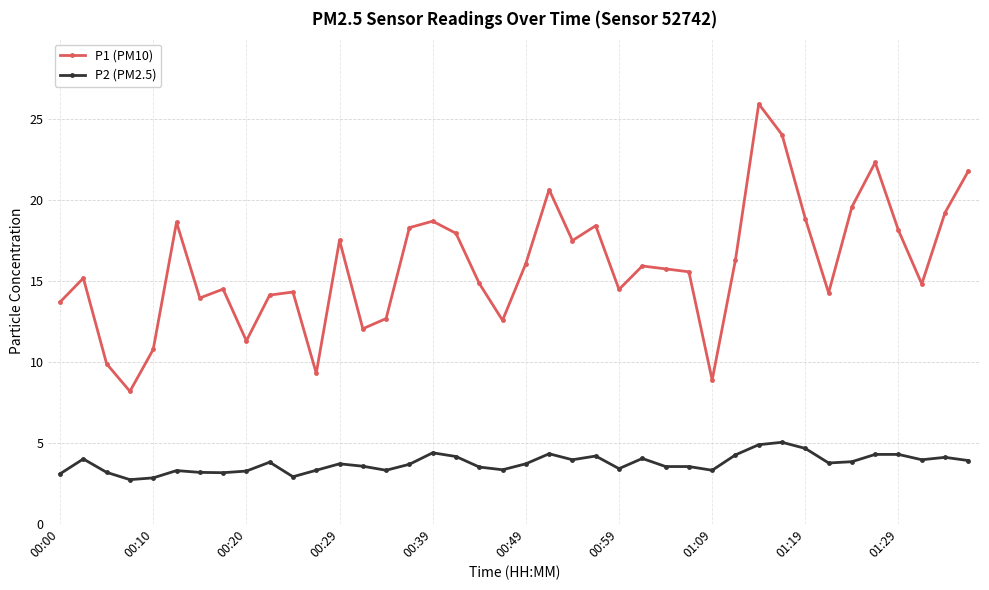

True or false: P2 (PM2.5) has more than 1 points higher than both neighbors.

True